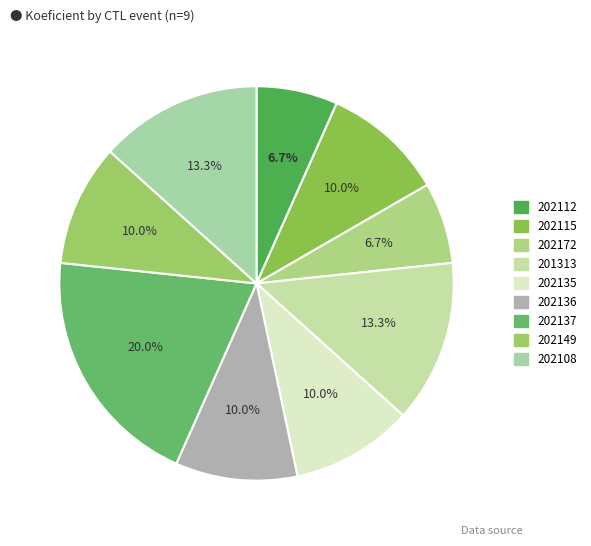

Which slice is the smallest?

202112